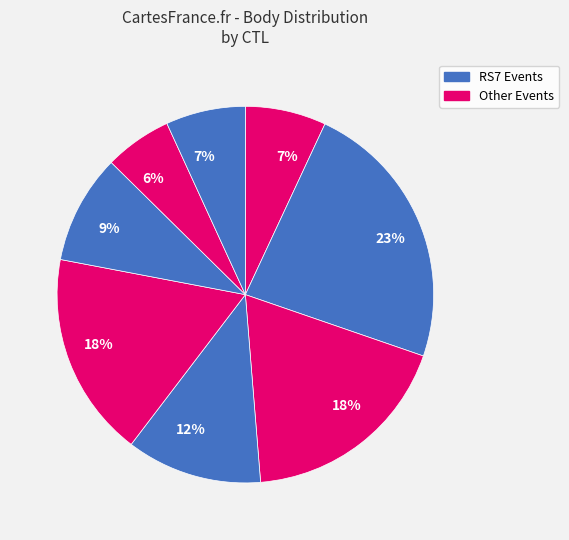

Count the number of slices in the pie.

8